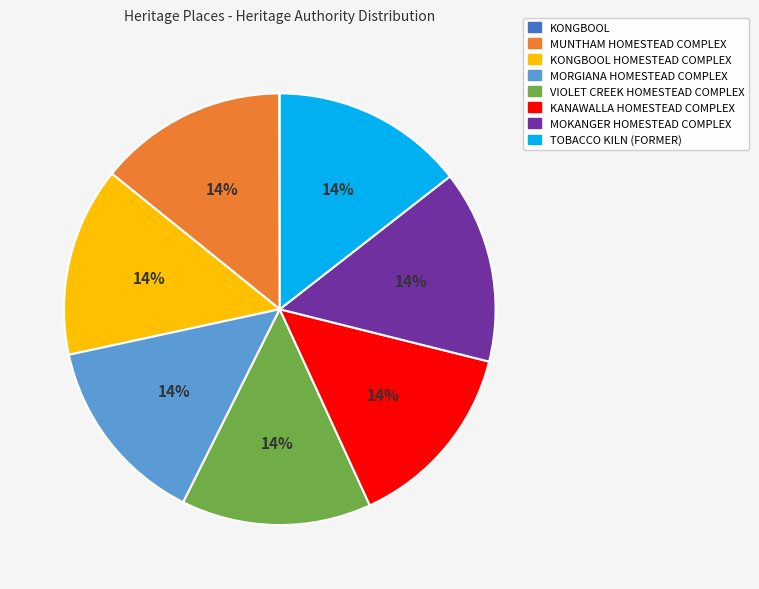

What is the ratio of the value at KANAWALLA HOMESTEAD COMPLEX to the value at TOBACCO KILN (FORMER)?

1.0